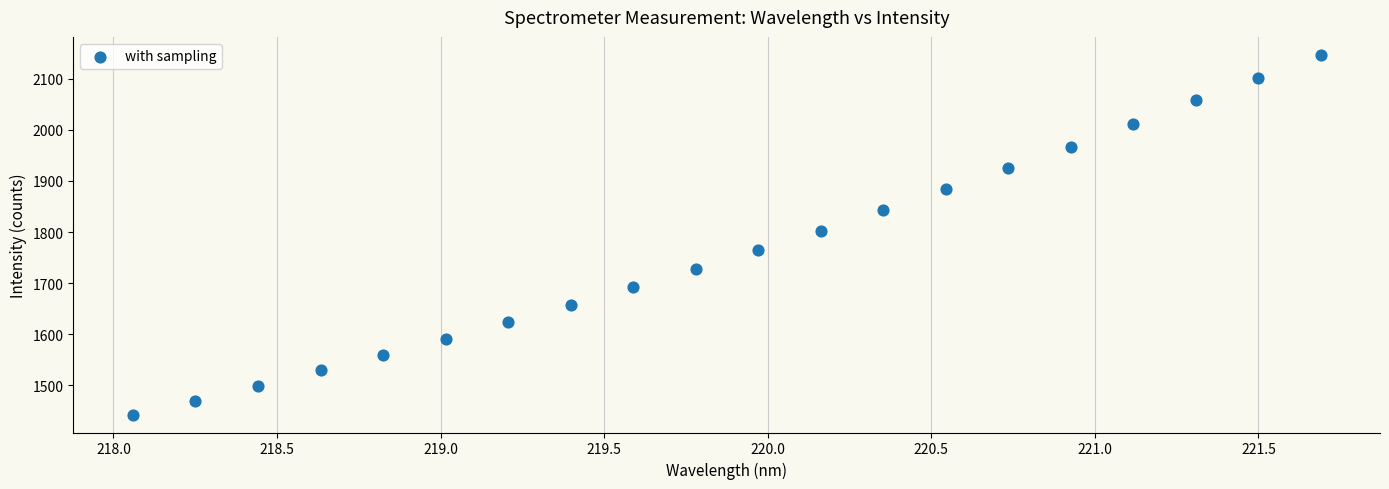

What is the range of X values (max minus min)?

3.6